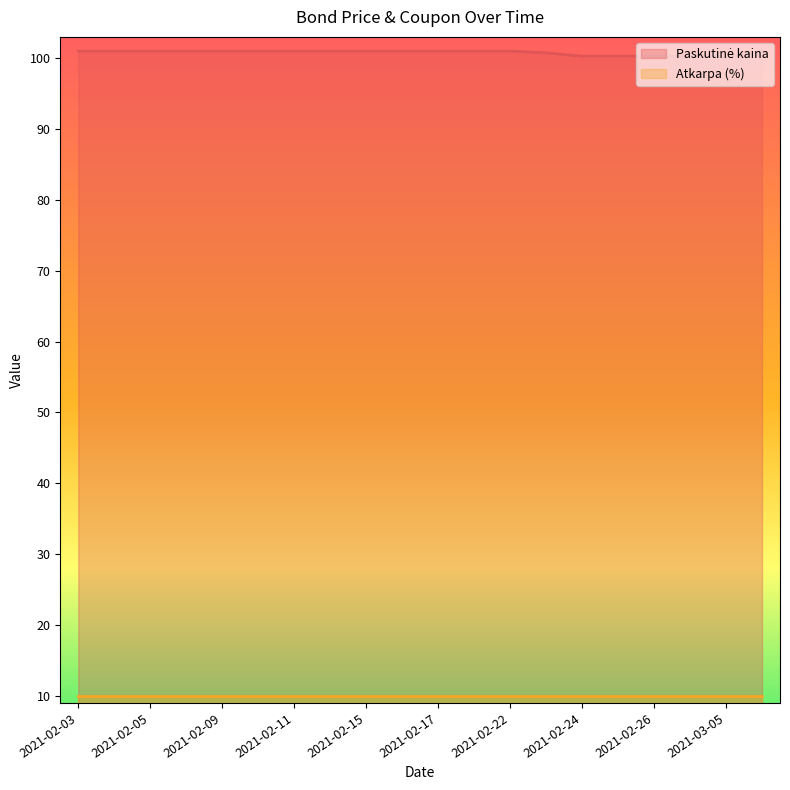

What is the difference between the values at 2021-02-08 and 2021-03-05?

0.9